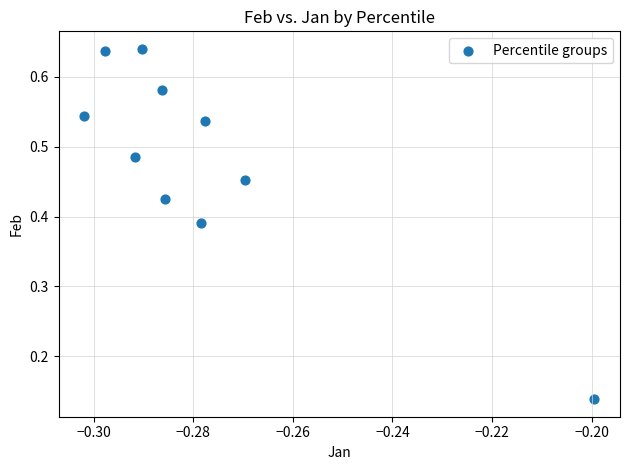

What is the average X value?

-0.3